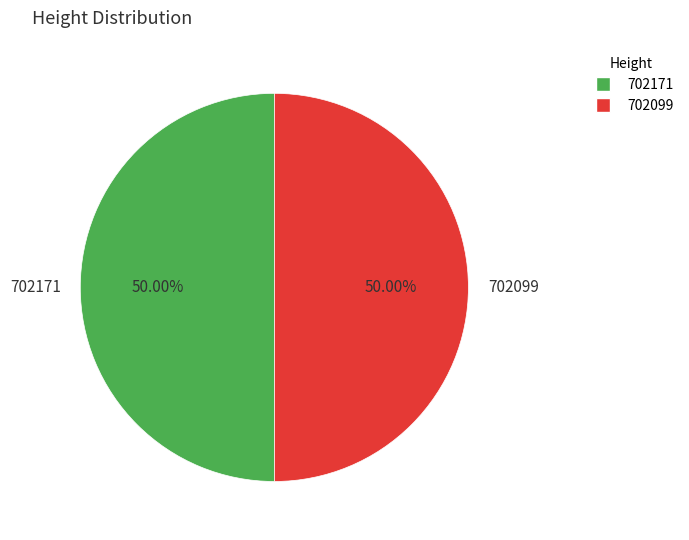

To the nearest percent, what portion does 702171 represent?

50%